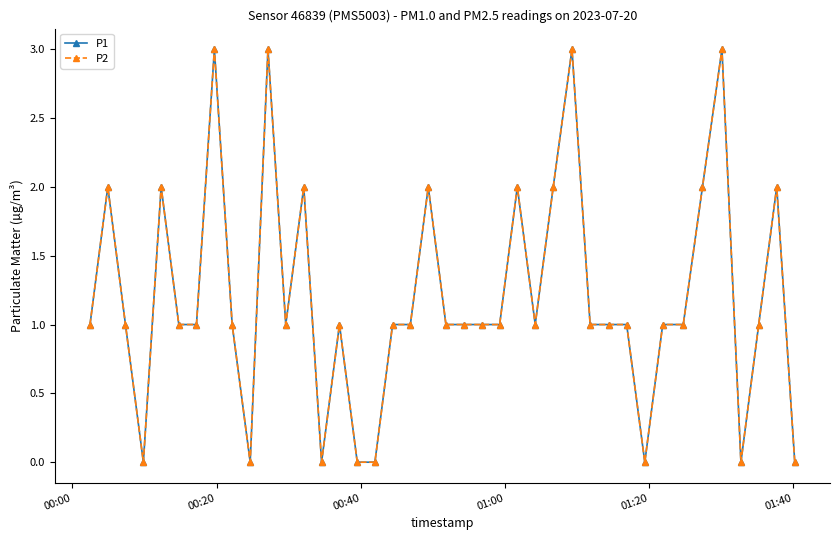

Does the chart have visible grid lines?

No